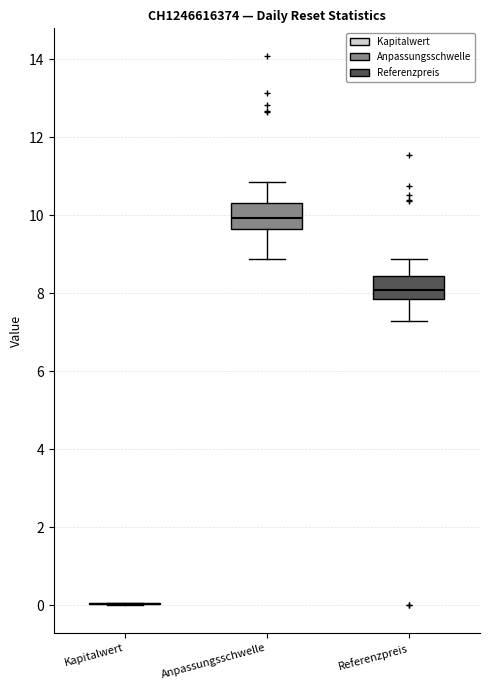

Reading left to right, read every box against the y-axis: the position of its median line, the range the box covers, and the ends of its whiskers. The values are not printed on the chart, so give them approximately, as read against the axis.

Kapitalwert: box collapsed to a line at 0.0, whiskers 0.0 to 0.0
Anpassungsschwelle: median 10.0, box 9.6 to 10.4, whiskers 8.8 to 10.8
Referenzpreis: median 8.0, box 7.8 to 8.4, whiskers 7.2 to 8.8